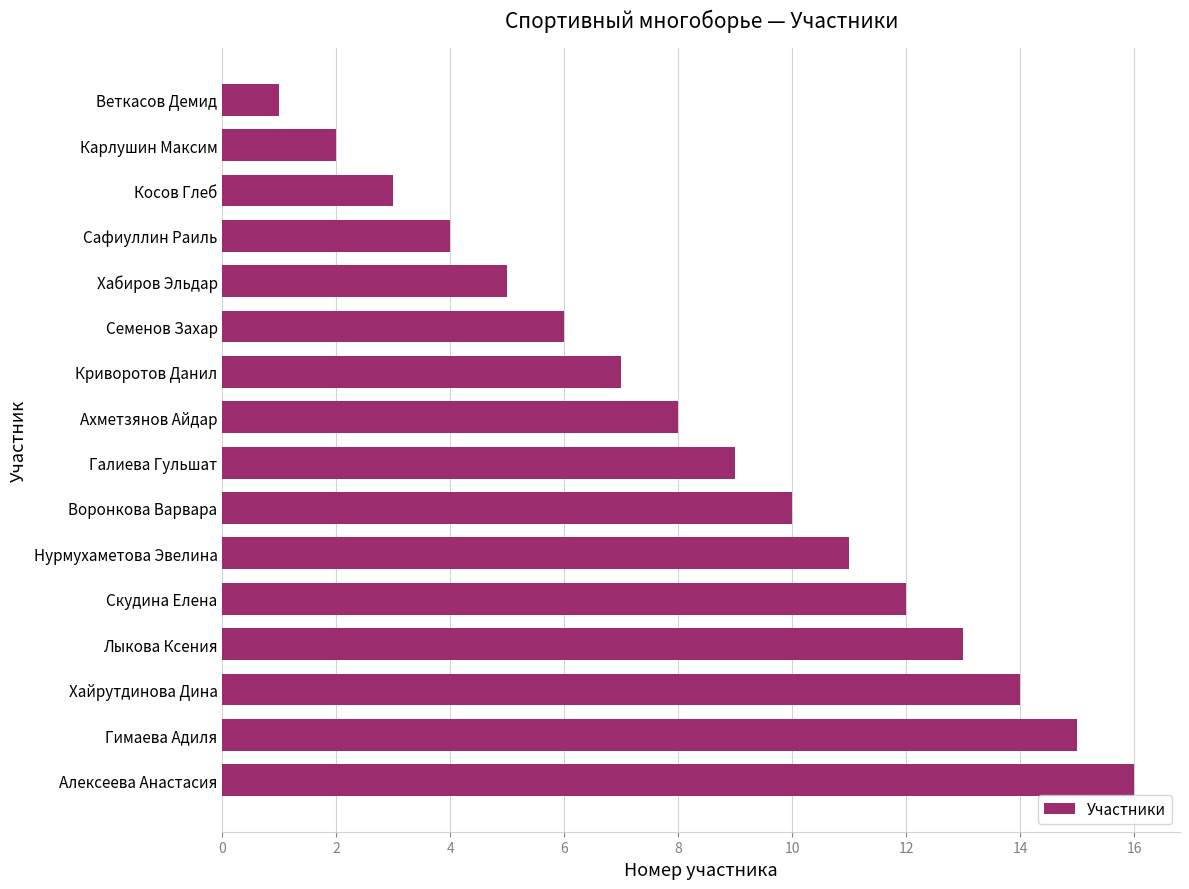

Approximately how many times larger is the value at Ахметзянов Айдар compared to Семенов Захар?

1.3